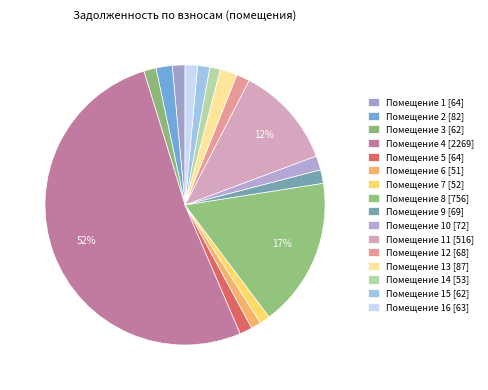

Count the number of slices in the pie.

16